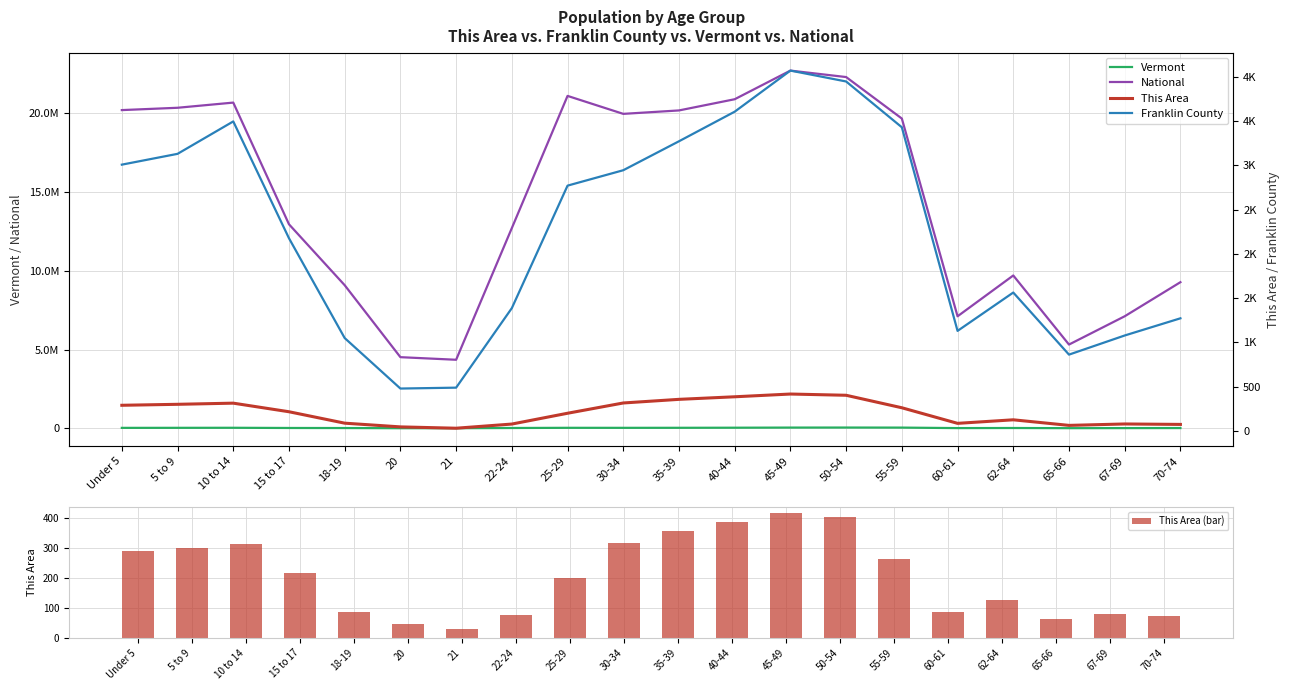

Rank the series by their maximum value, from highest to lowest.

National, Vermont, Franklin County, This Area (bar), This Area